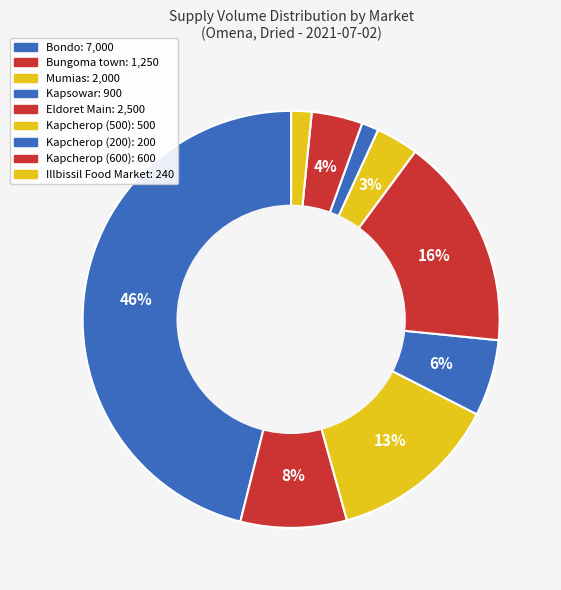

How many slices are in this pie chart?

9